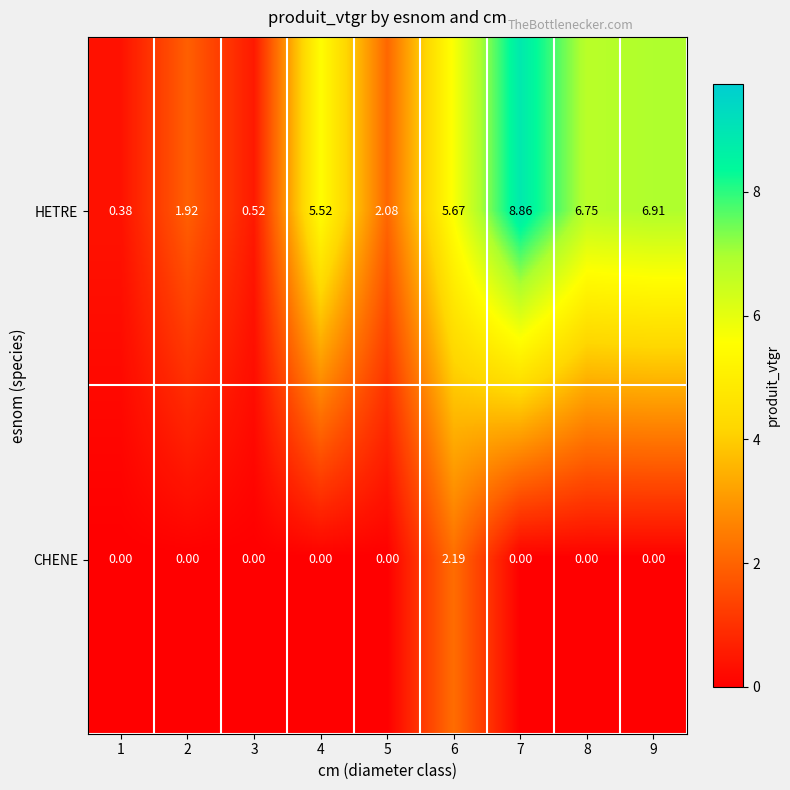

Between 3 and 9, which series saw the biggest shift?

HETRE